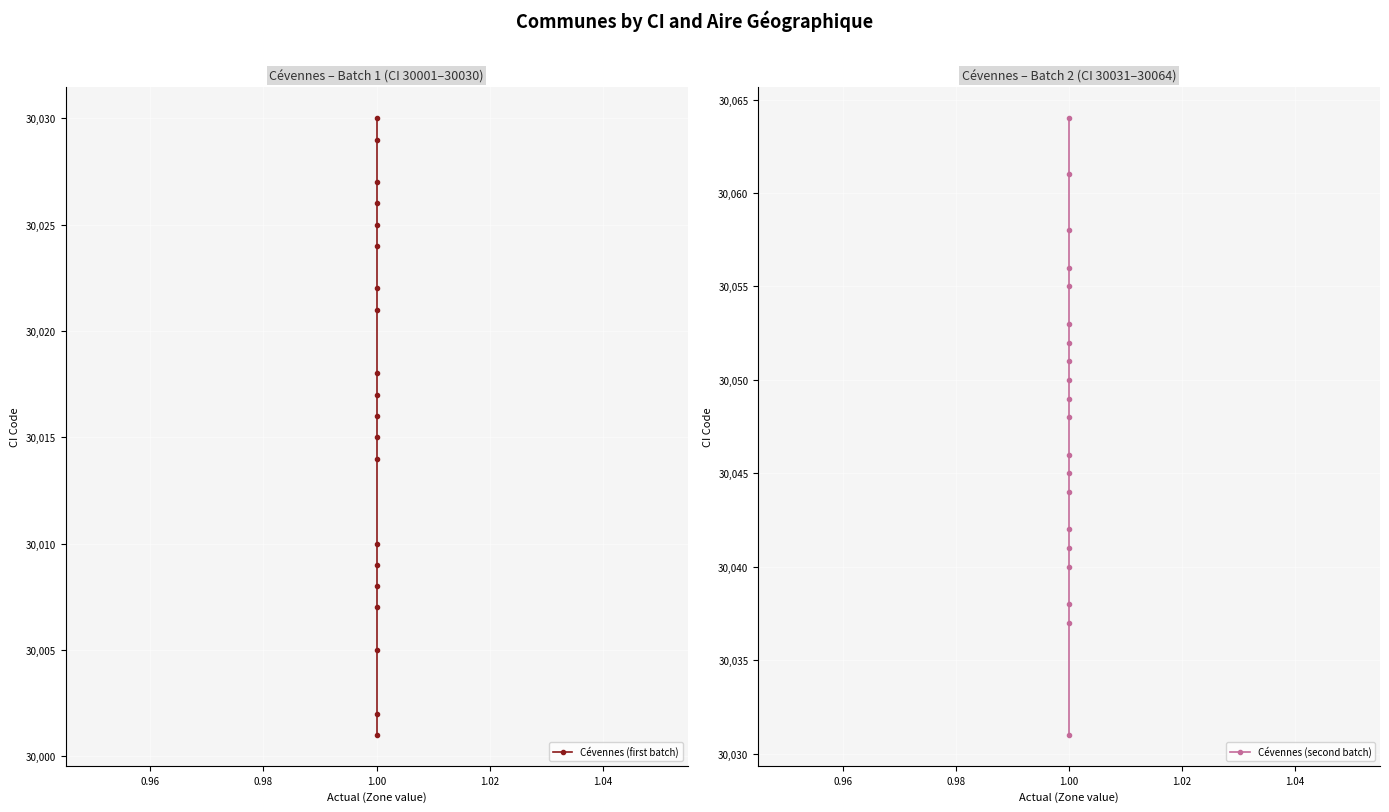

The value of Cévennes (first batch) at 1.00 is 44924. True or false?

False